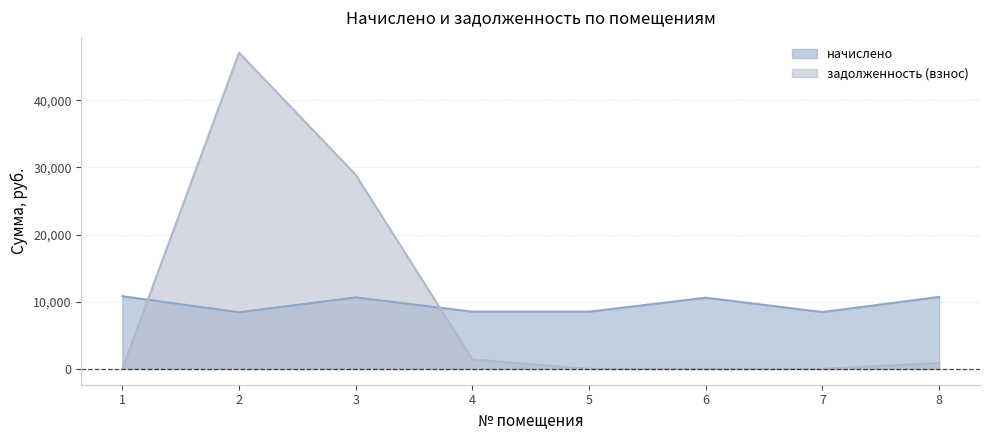

What is the highest value of the задолженность (взнос) series?

47082.2